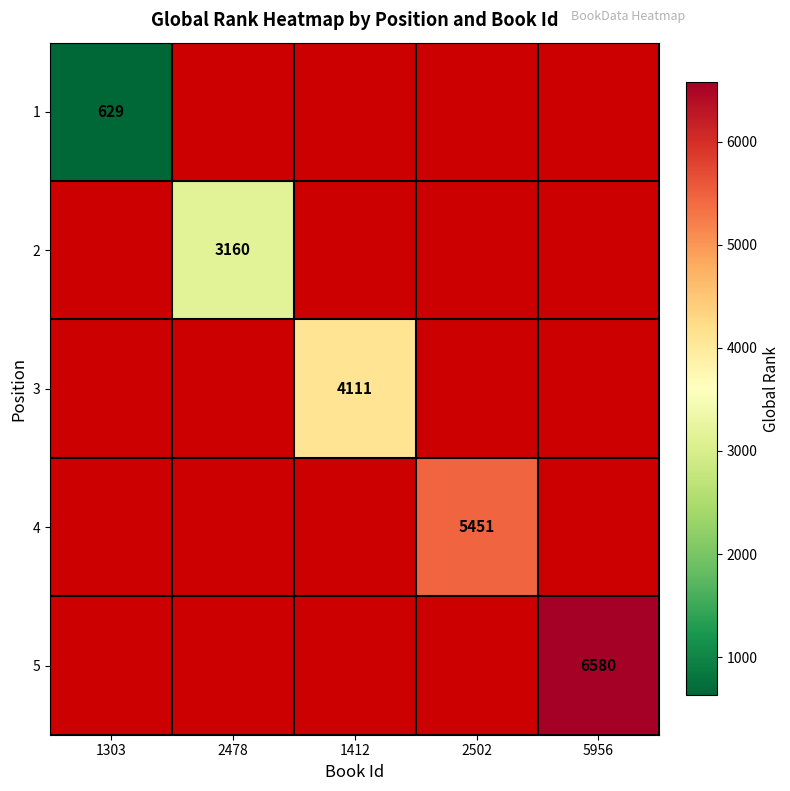

How many distinct data groups are displayed?

5